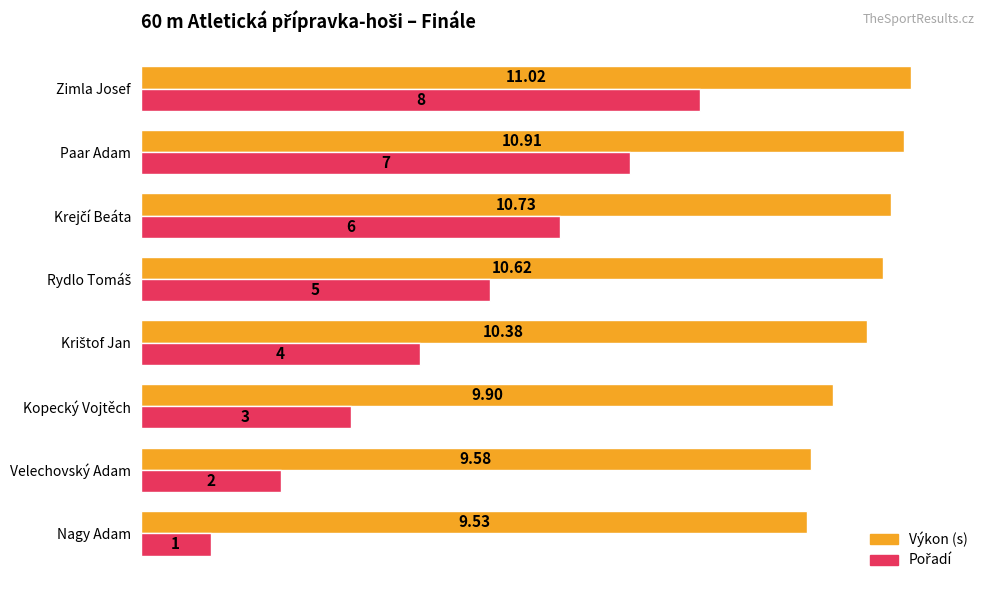

At which category does the chart reach its minimum across all series?

Nagy Adam